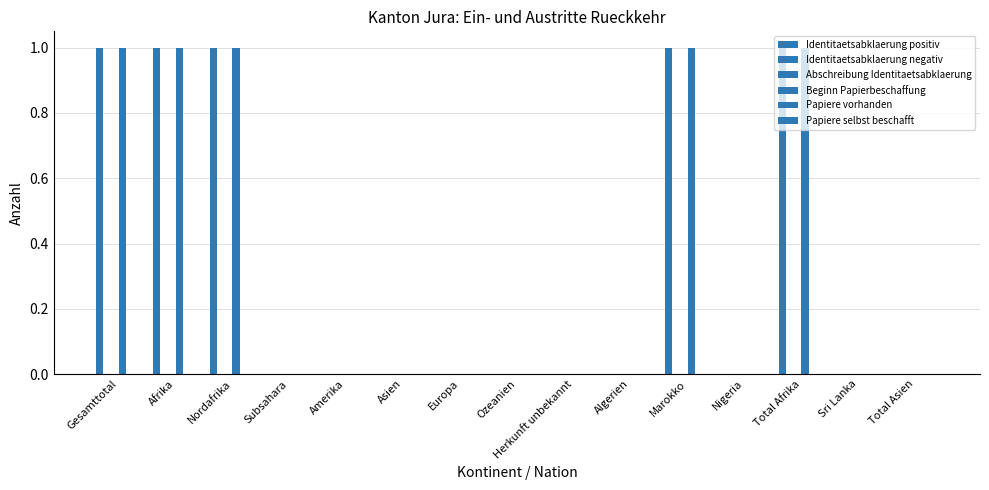

Reading left to right, extract all data points from this chart.

Identitaetsabklaerung positiv: Gesamttotal=1	Afrika=1	Nordafrika=1	Subsahara=0	Amerika=0	Asien=0	Europa=0	Ozeanien=0	Herkunft unbekannt=0	Algerien=0	Marokko=1	Nigeria=0	Total Afrika=1	Sri Lanka=0	Total Asien=0
Identitaetsabklaerung negativ: Gesamttotal=0	Afrika=0	Nordafrika=0	Subsahara=0	Amerika=0	Asien=0	Europa=0	Ozeanien=0	Herkunft unbekannt=0	Algerien=0	Marokko=0	Nigeria=0	Total Afrika=0	Sri Lanka=0	Total Asien=0
Abschreibung Identitaetsabklaerung: Gesamttotal=0	Afrika=0	Nordafrika=0	Subsahara=0	Amerika=0	Asien=0	Europa=0	Ozeanien=0	Herkunft unbekannt=0	Algerien=0	Marokko=0	Nigeria=0	Total Afrika=0	Sri Lanka=0	Total Asien=0
Beginn Papierbeschaffung: Gesamttotal=1	Afrika=1	Nordafrika=1	Subsahara=0	Amerika=0	Asien=0	Europa=0	Ozeanien=0	Herkunft unbekannt=0	Algerien=0	Marokko=1	Nigeria=0	Total Afrika=1	Sri Lanka=0	Total Asien=0
Papiere vorhanden: Gesamttotal=0	Afrika=0	Nordafrika=0	Subsahara=0	Amerika=0	Asien=0	Europa=0	Ozeanien=0	Herkunft unbekannt=0	Algerien=0	Marokko=0	Nigeria=0	Total Afrika=0	Sri Lanka=0	Total Asien=0
Papiere selbst beschafft: Gesamttotal=0	Afrika=0	Nordafrika=0	Subsahara=0	Amerika=0	Asien=0	Europa=0	Ozeanien=0	Herkunft unbekannt=0	Algerien=0	Marokko=0	Nigeria=0	Total Afrika=0	Sri Lanka=0	Total Asien=0